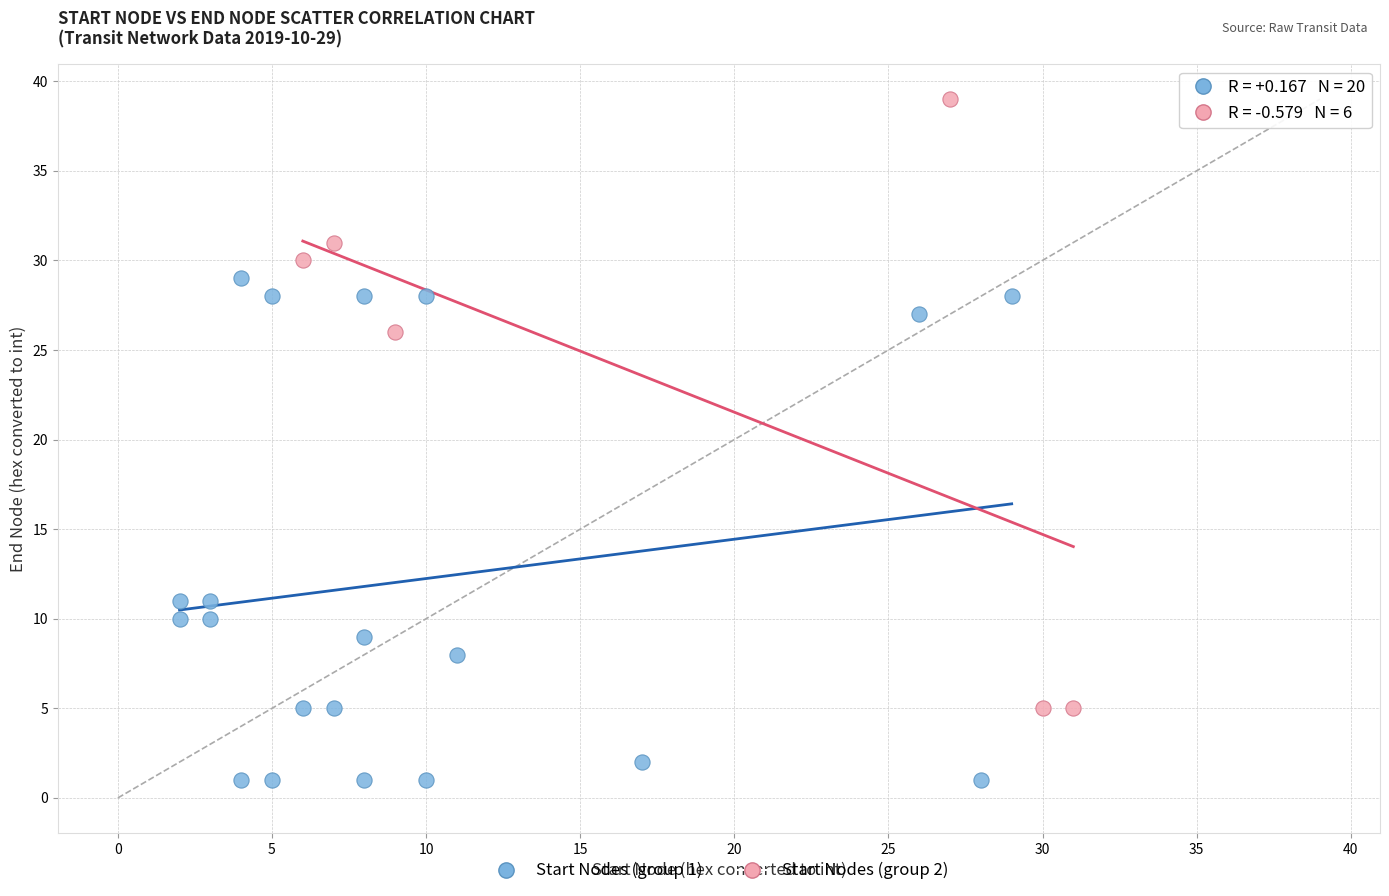

Which series has the widest spread of Y values?

Start Nodes (group 2)